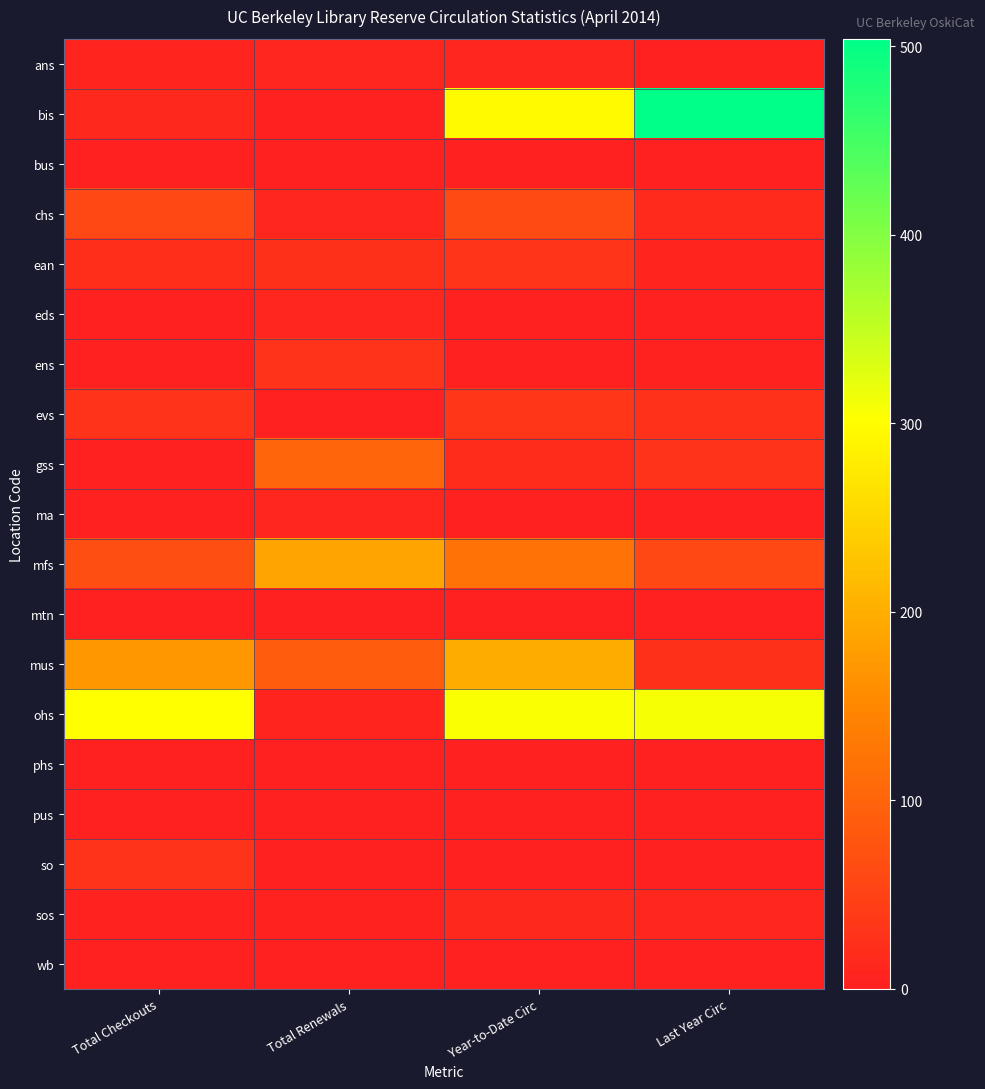

What is the spread (max minus min) of values at Total Renewals?

188